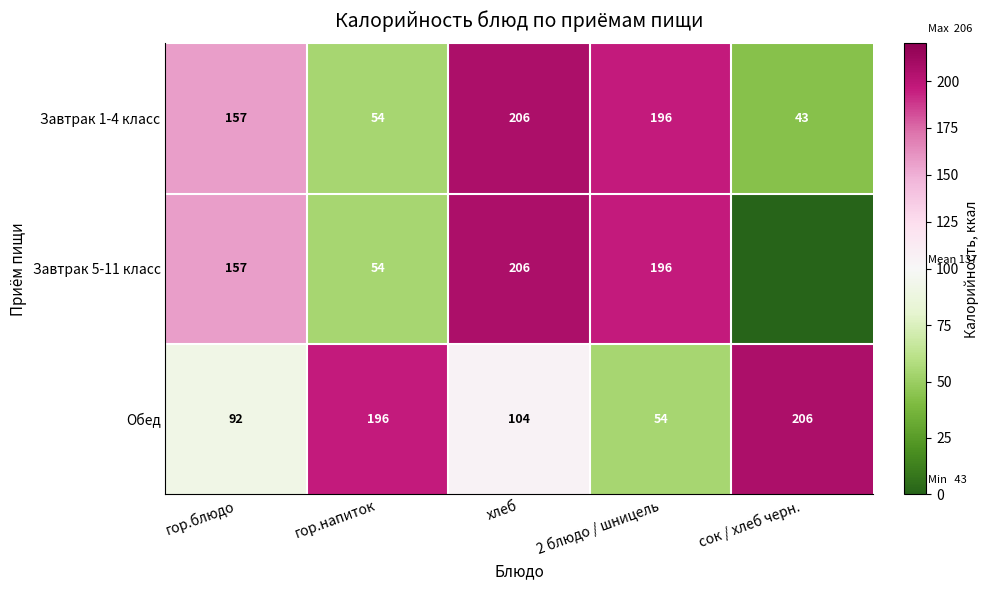

What is the average value of the Завтрак 1-4 класс series?

131